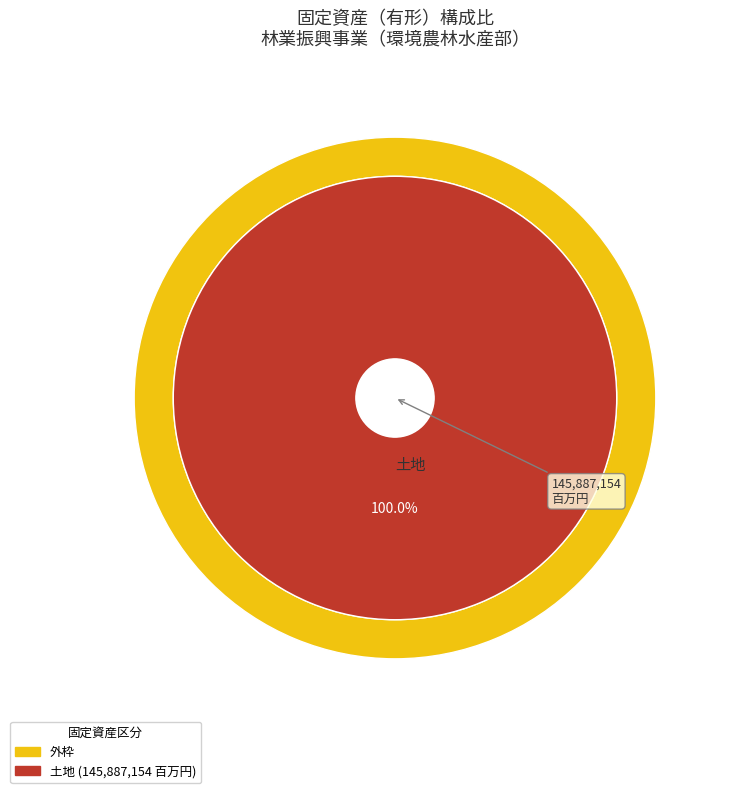

What is the largest slice in the pie chart?

土地